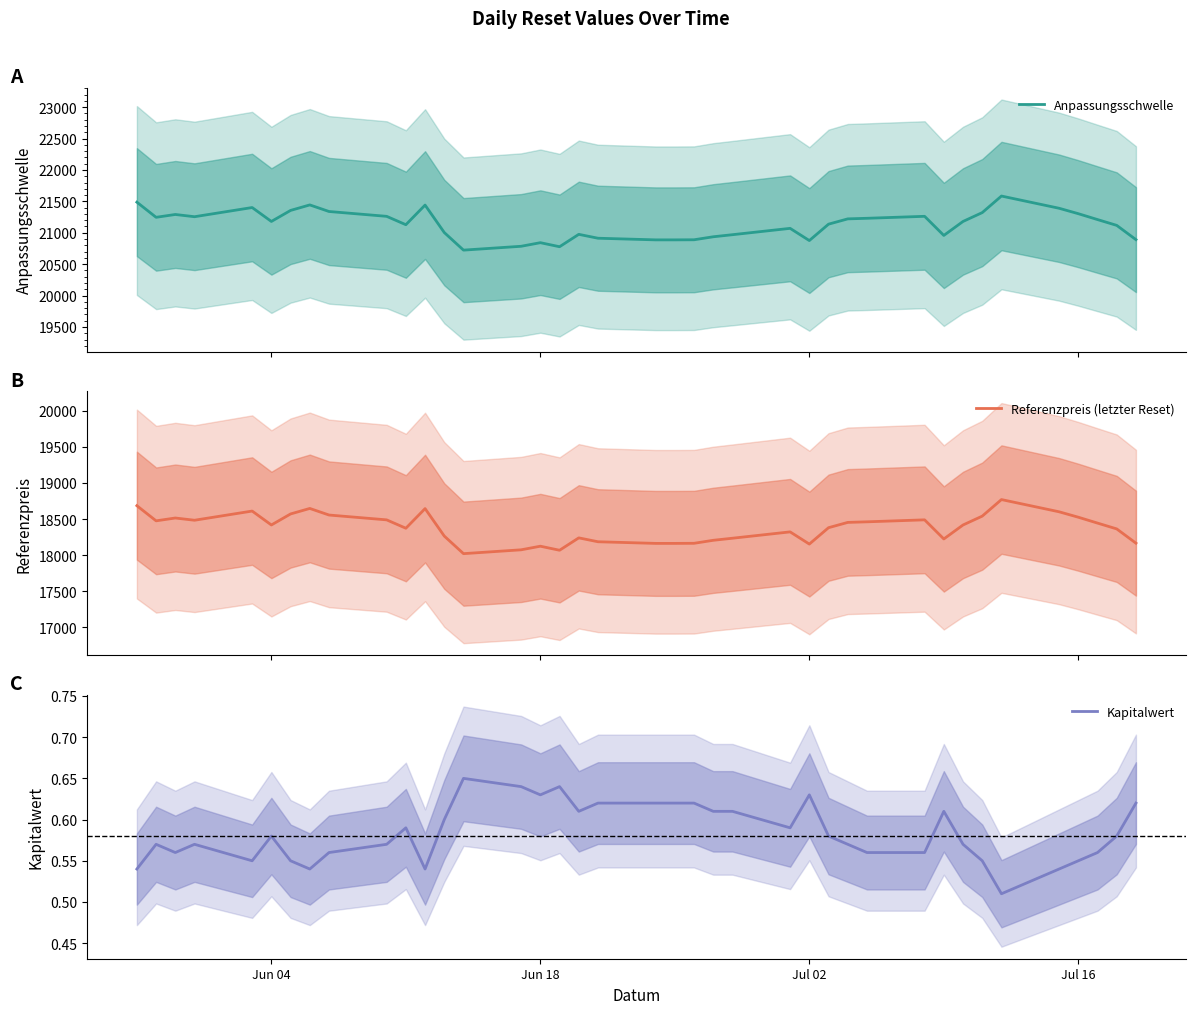

How many lines are shown in the chart?

3